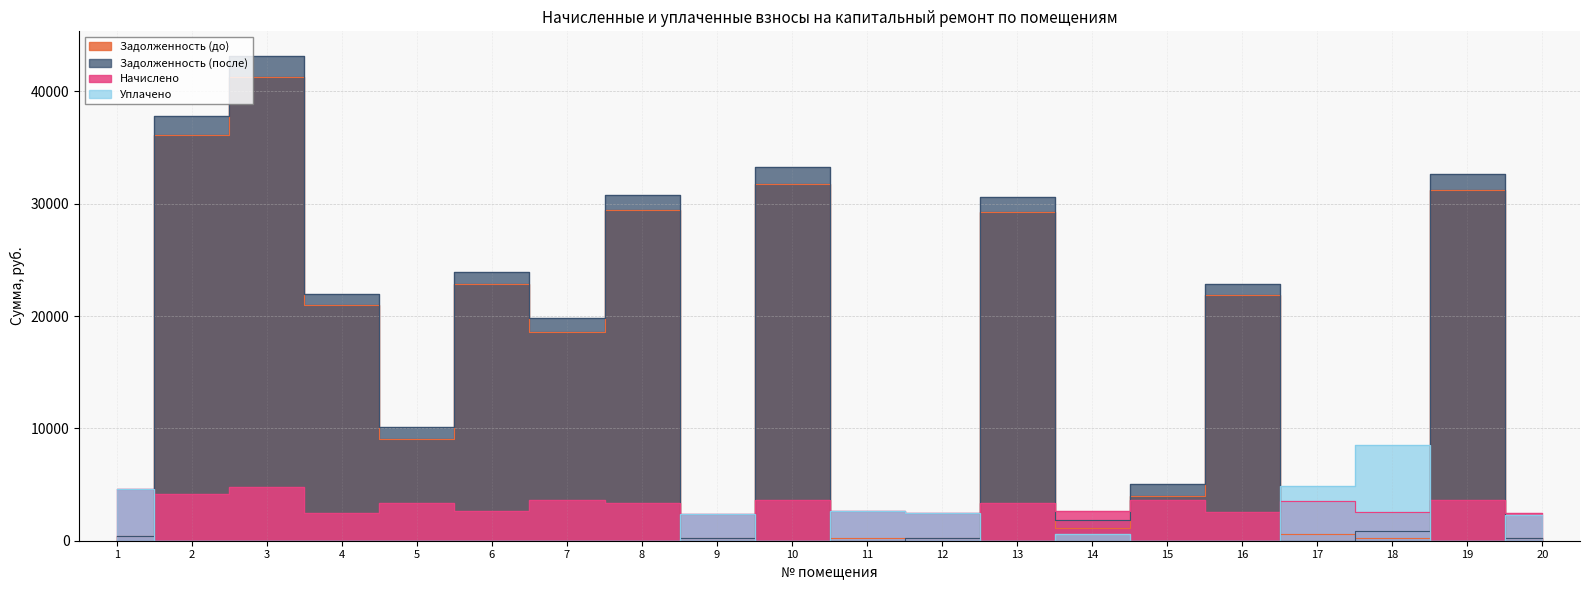

Between 17 and 12, which is larger?

17